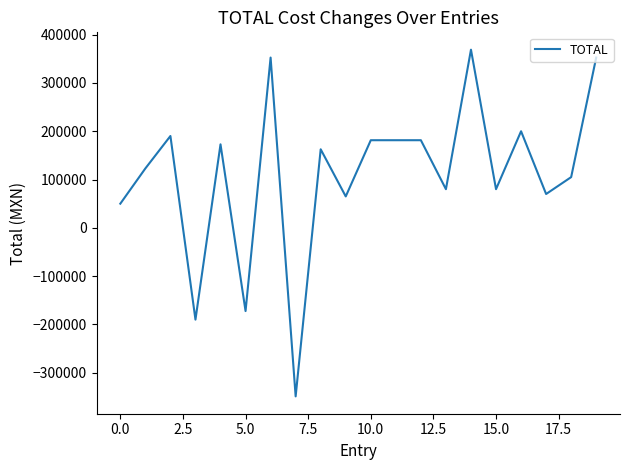

How many lines are shown in the chart?

1